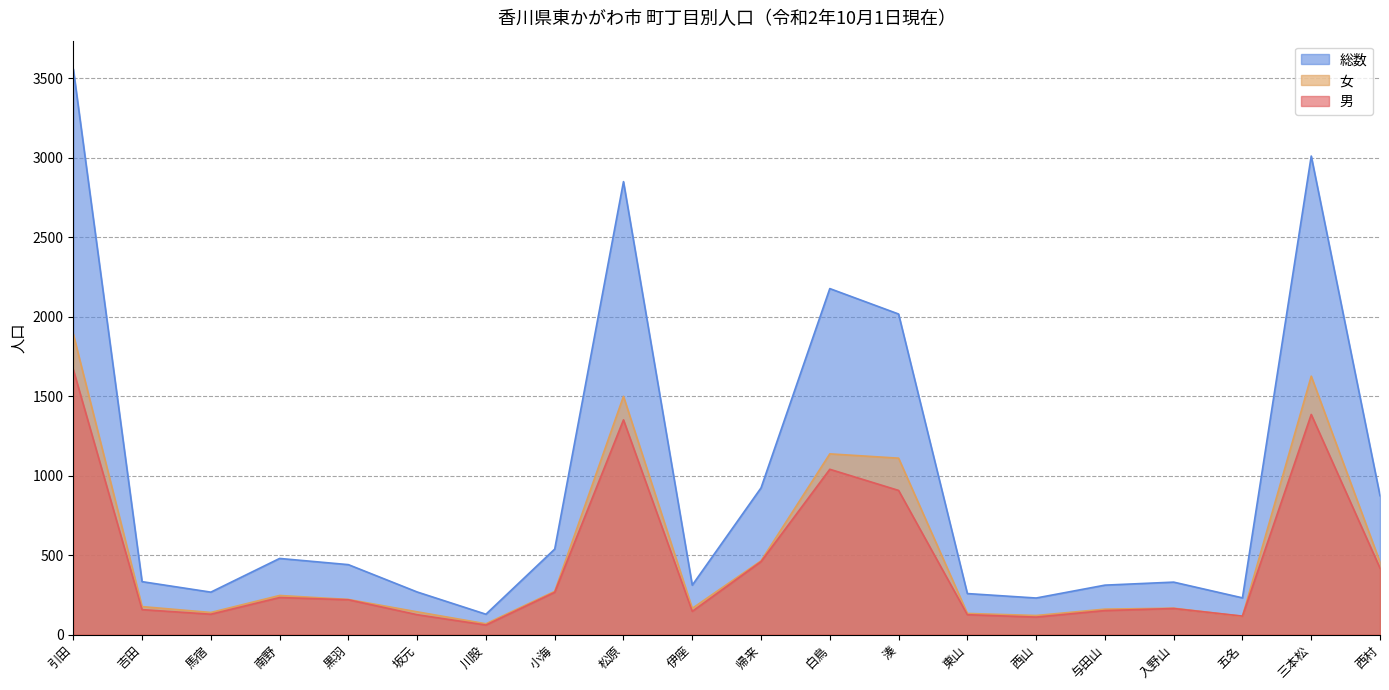

Where is the first local minimum for 男?

馬宿